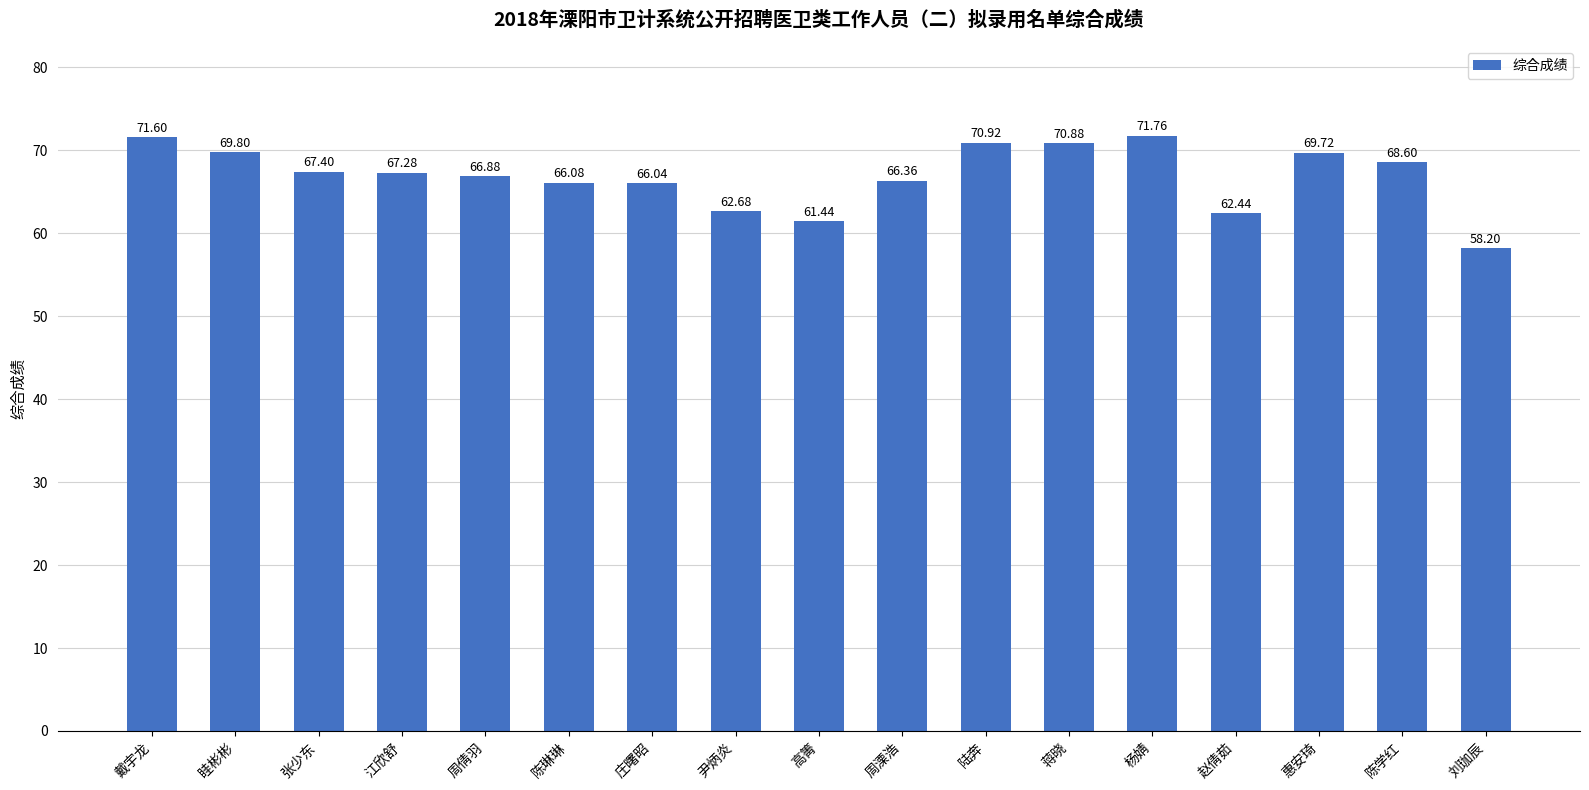

Reading left to right, what are all the values shown in this chart?

戴宇龙=71.6	眭彬彬=69.8	张少东=67.4	江欣舒=67.3	周倩羽=66.9	陈琳琳=66.1	庄曙昭=66.0	尹炳炎=62.7	高箐=61.4	周溧浩=66.4	陆奔=70.9	蒋晓=70.9	杨婧=71.8	赵倩茹=62.4	惠安琦=69.7	陈学红=68.6	刘珈辰=58.2